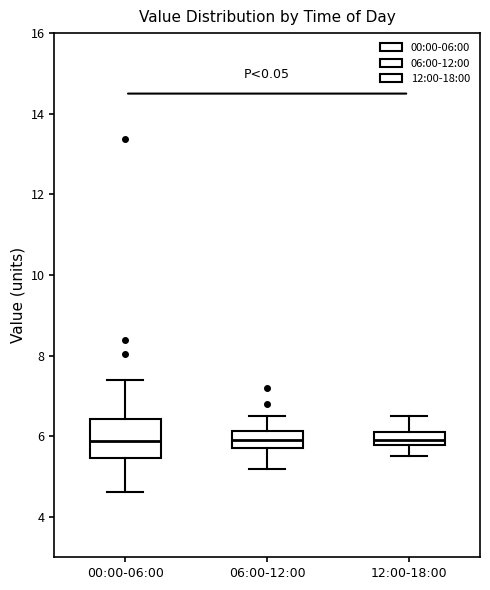

Where is the upper edge of the box for 12:00-18:00 on the y-axis? The values are not printed on the chart, so give them approximately, as read against the axis.

6.2